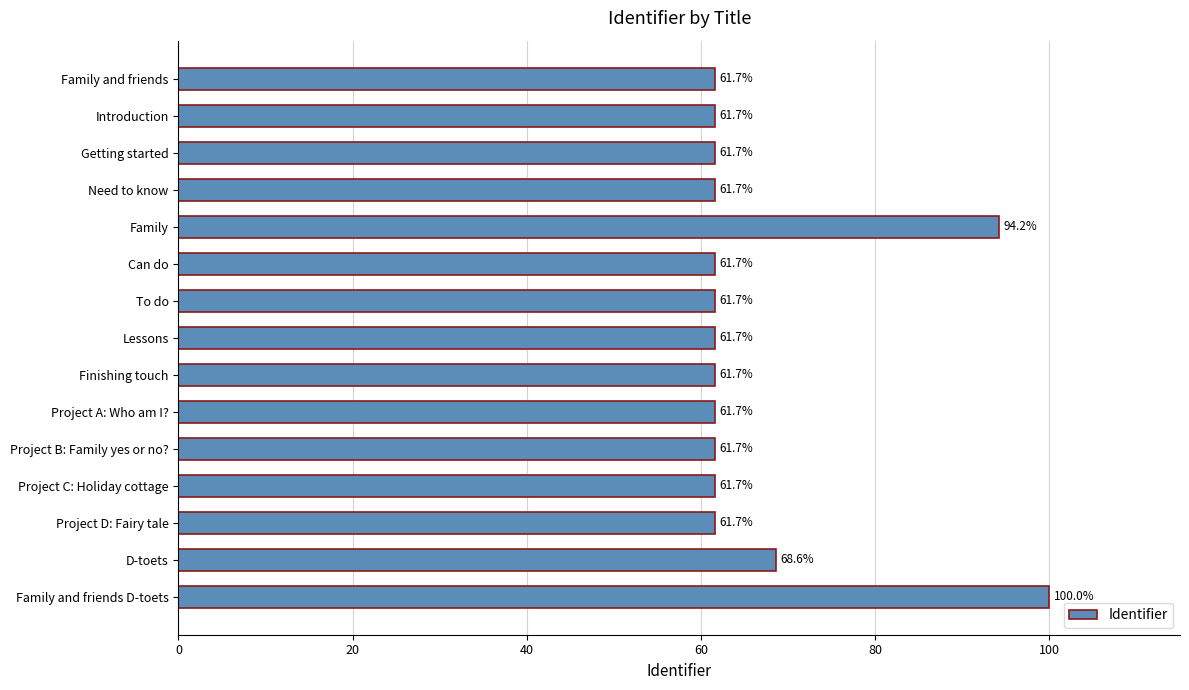

Reading top to bottom, transcribe all the data shown in this chart.

61.7	61.7	61.7	61.7	94.2	61.7	61.7	61.7	61.7	61.7	61.7	61.7	61.7	68.6	100.0